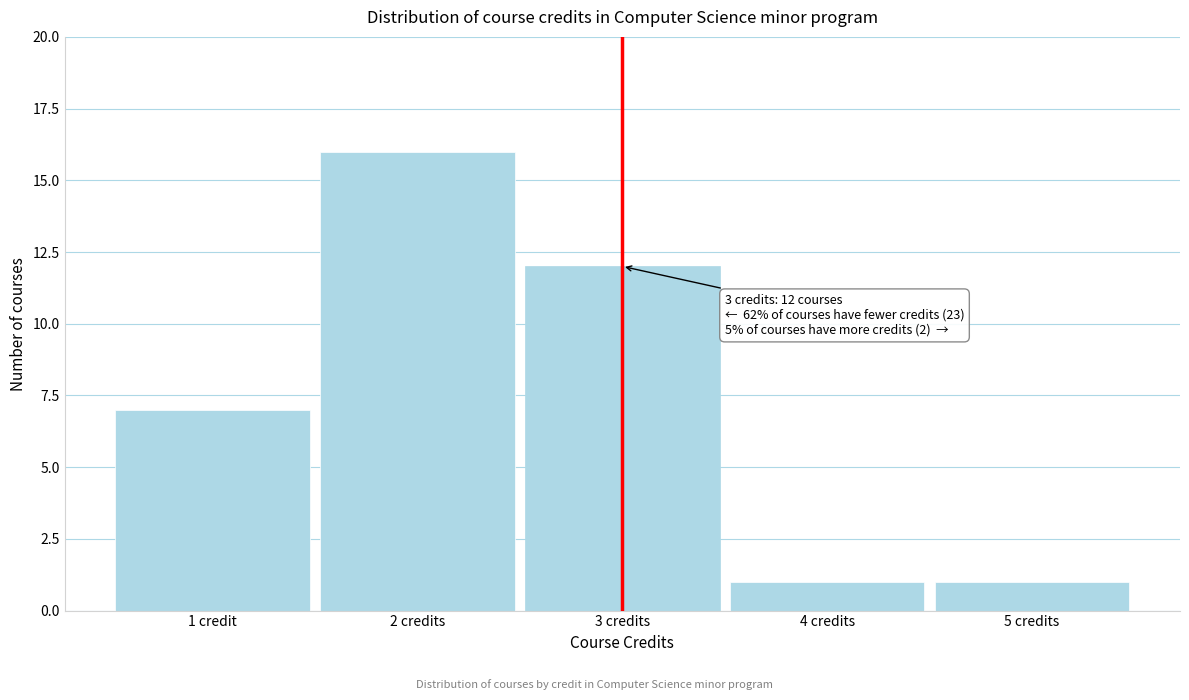

Reading left to right, what are all the values shown in this chart?

1 credit=7	2 credits=16	3 credits=12	4 credits=1	5 credits=1